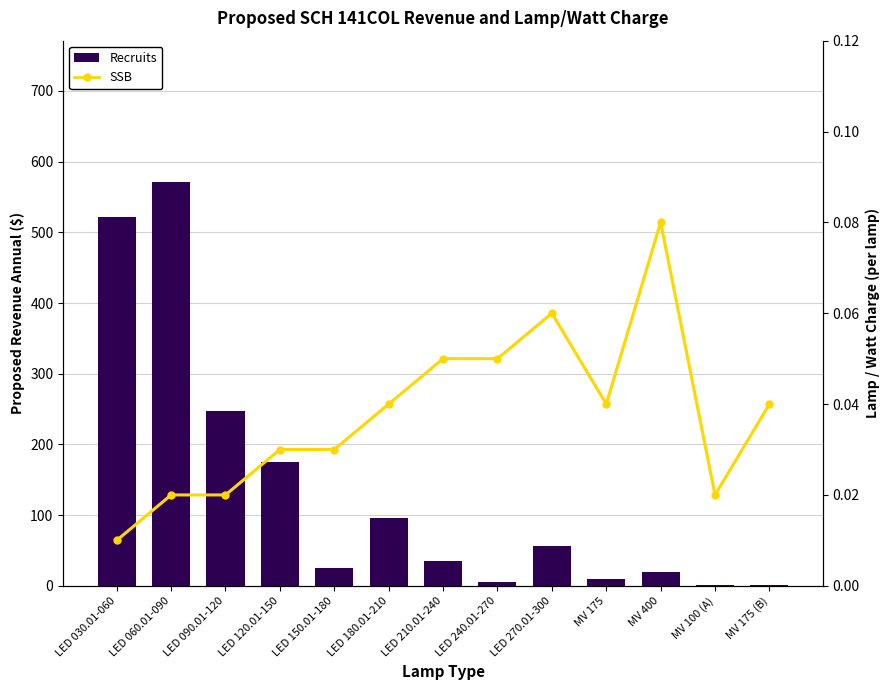

The value of Recruits at MV 100 (A) is 0.5. True or false?

True